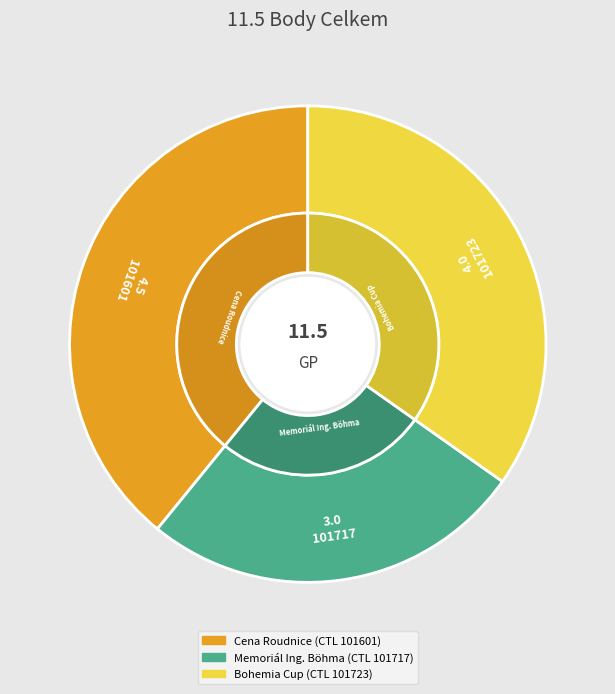

The 101717 slice represents 13% of the pie. True or false?

False